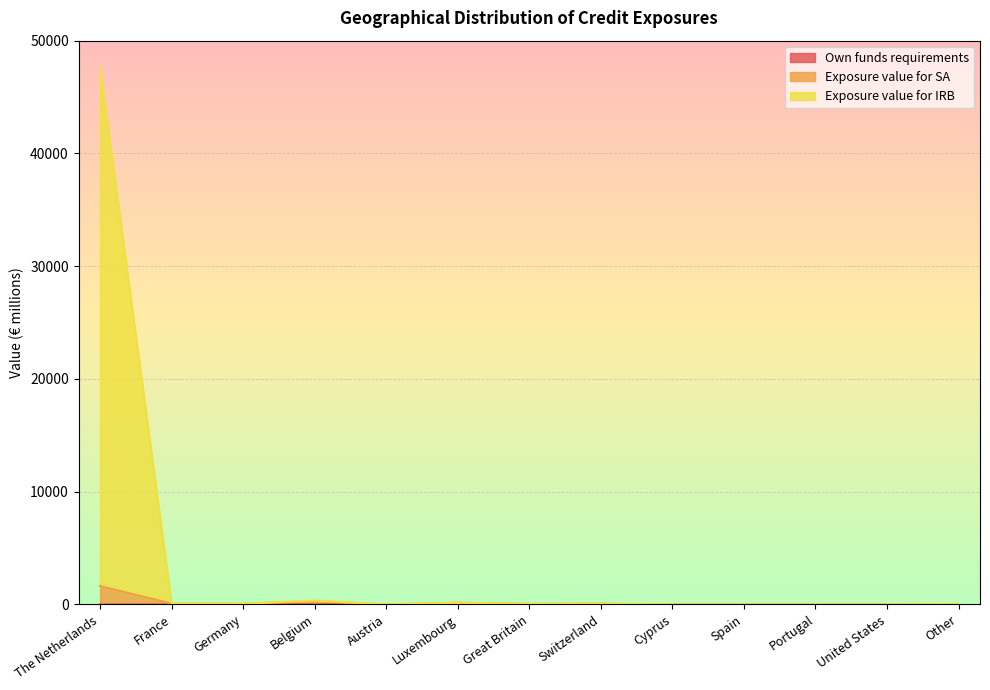

Rank the series by their maximum value, from lowest to highest.

Own funds requirements, Exposure value for SA, Exposure value for IRB